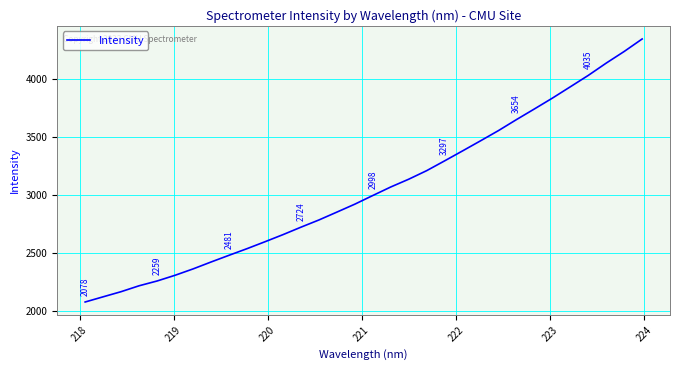

What is the smallest value displayed?

2077.7